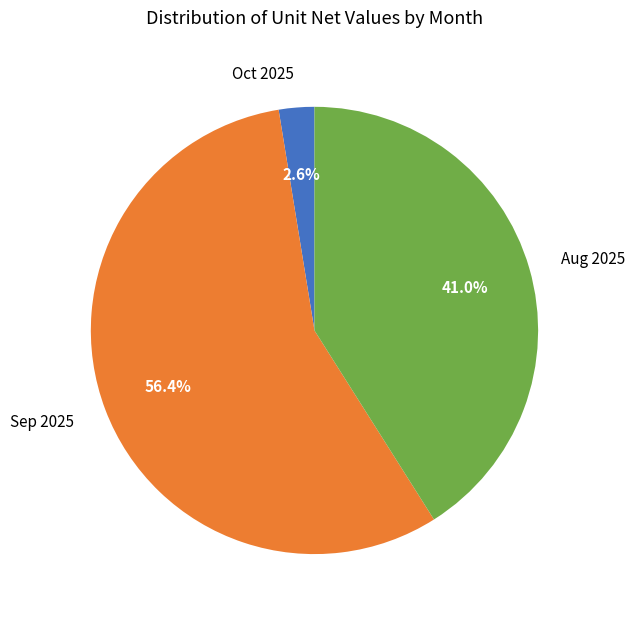

Which category has the smallest portion of the pie?

Oct 2025